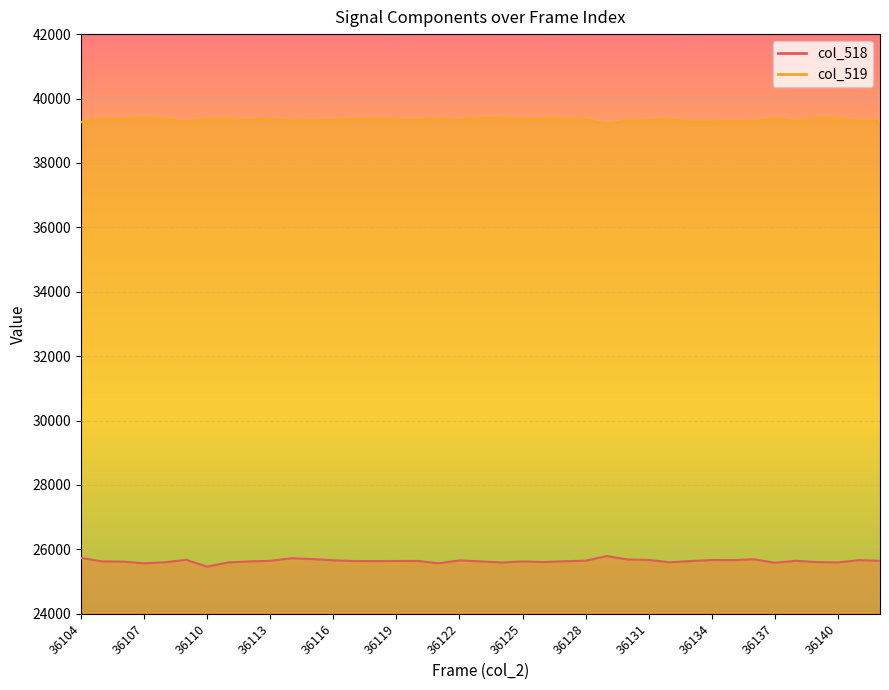

True or false: col_519 and col_518 intersect in this chart.

False